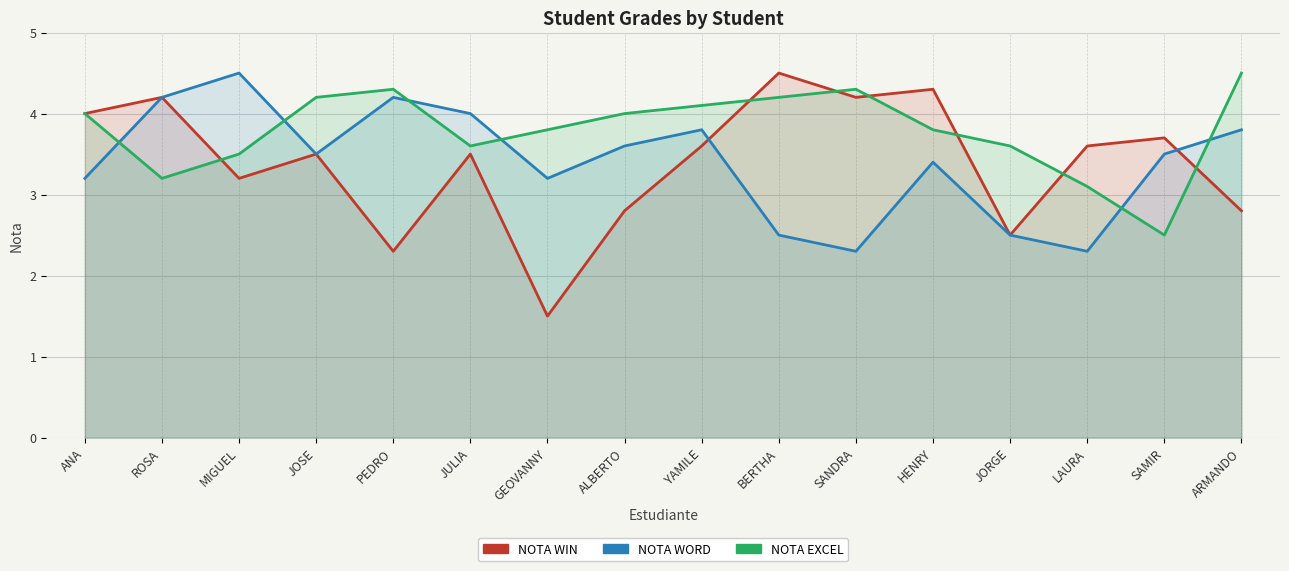

Which series has the largest range (max minus min)?

NOTA WIN